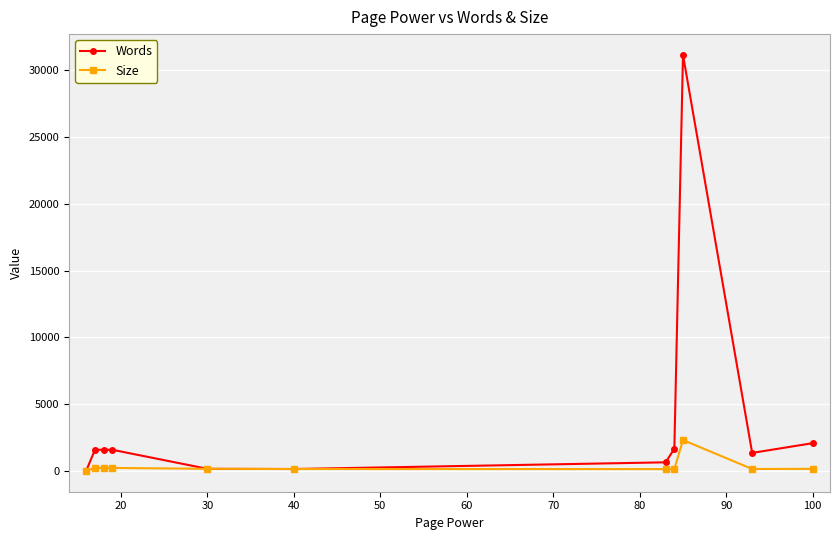

True or false: Words has more than 0 interior local peaks.

True